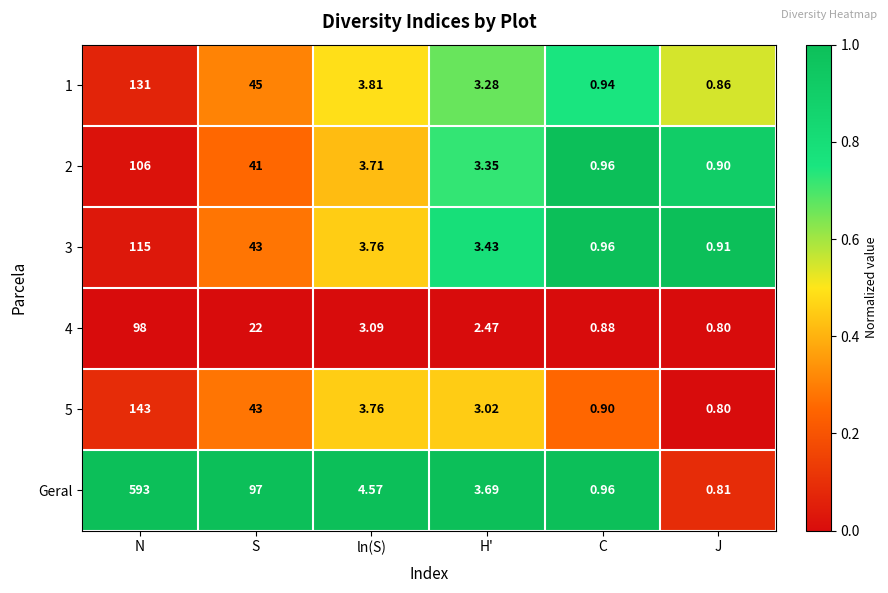

Which series has the largest total across all categories?

Geral